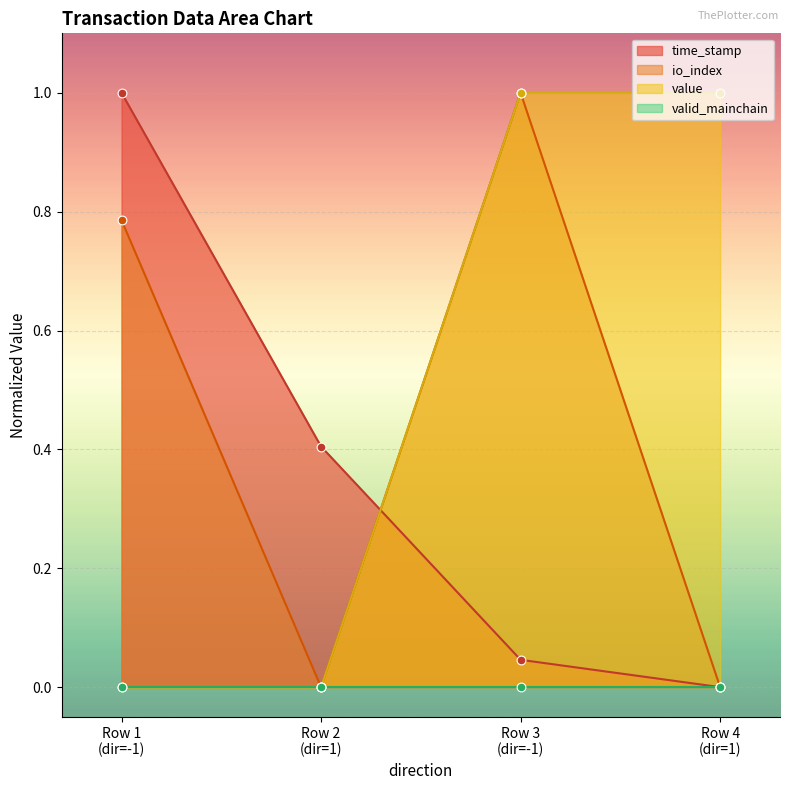

What is the highest value of the io_index series?

1.0